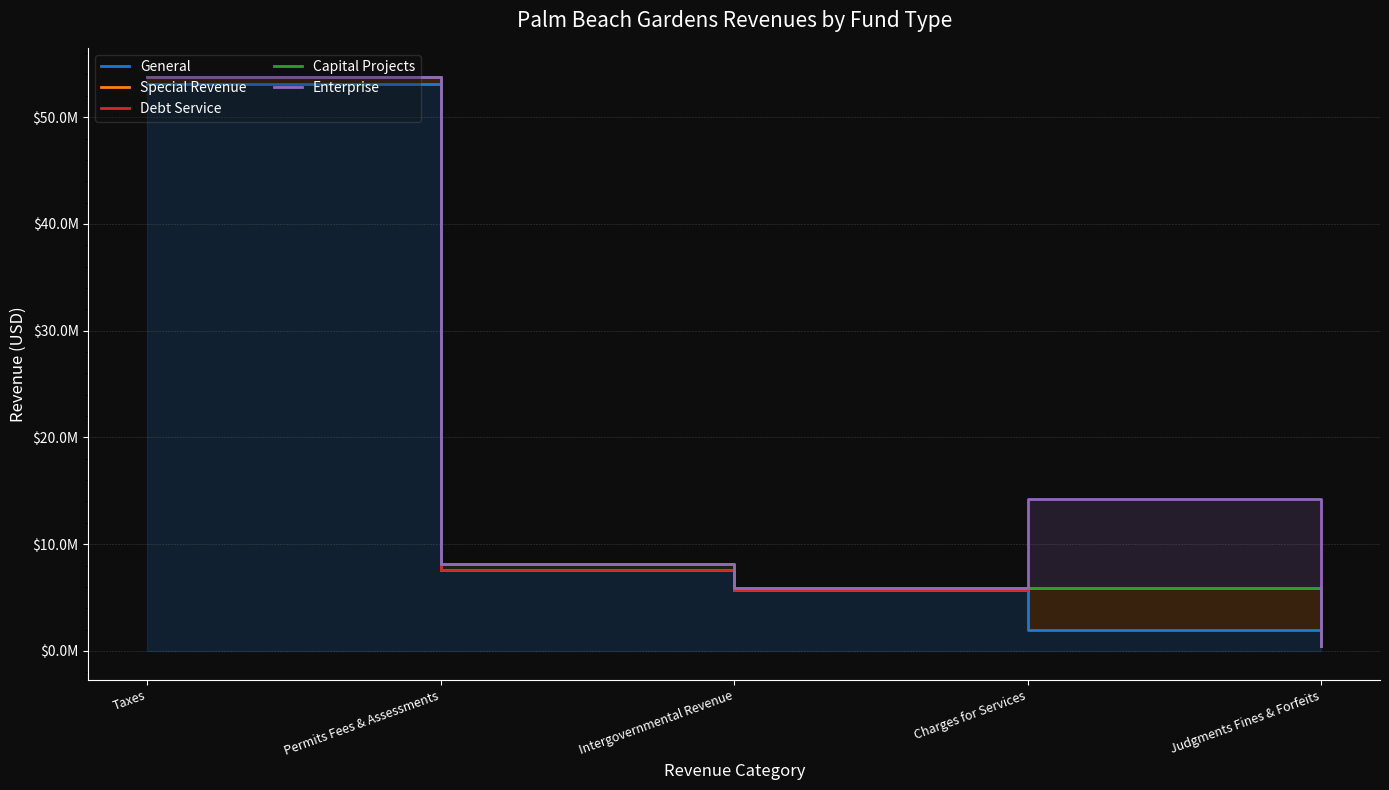

True or false: Capital Projects and Enterprise cross at least once.

False